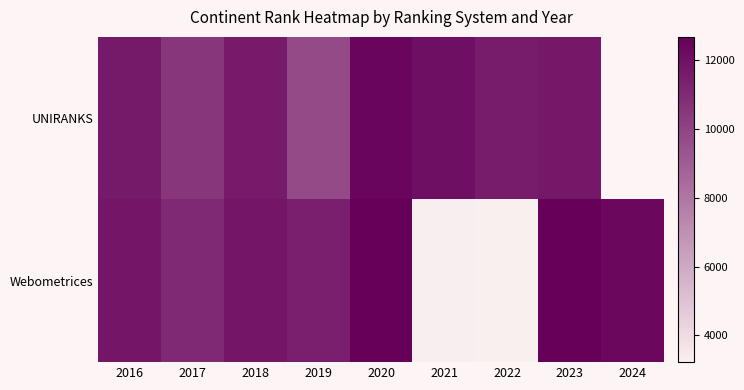

At 2018, list the series in order from smallest to largest.

UNIRANKS, Webometrices